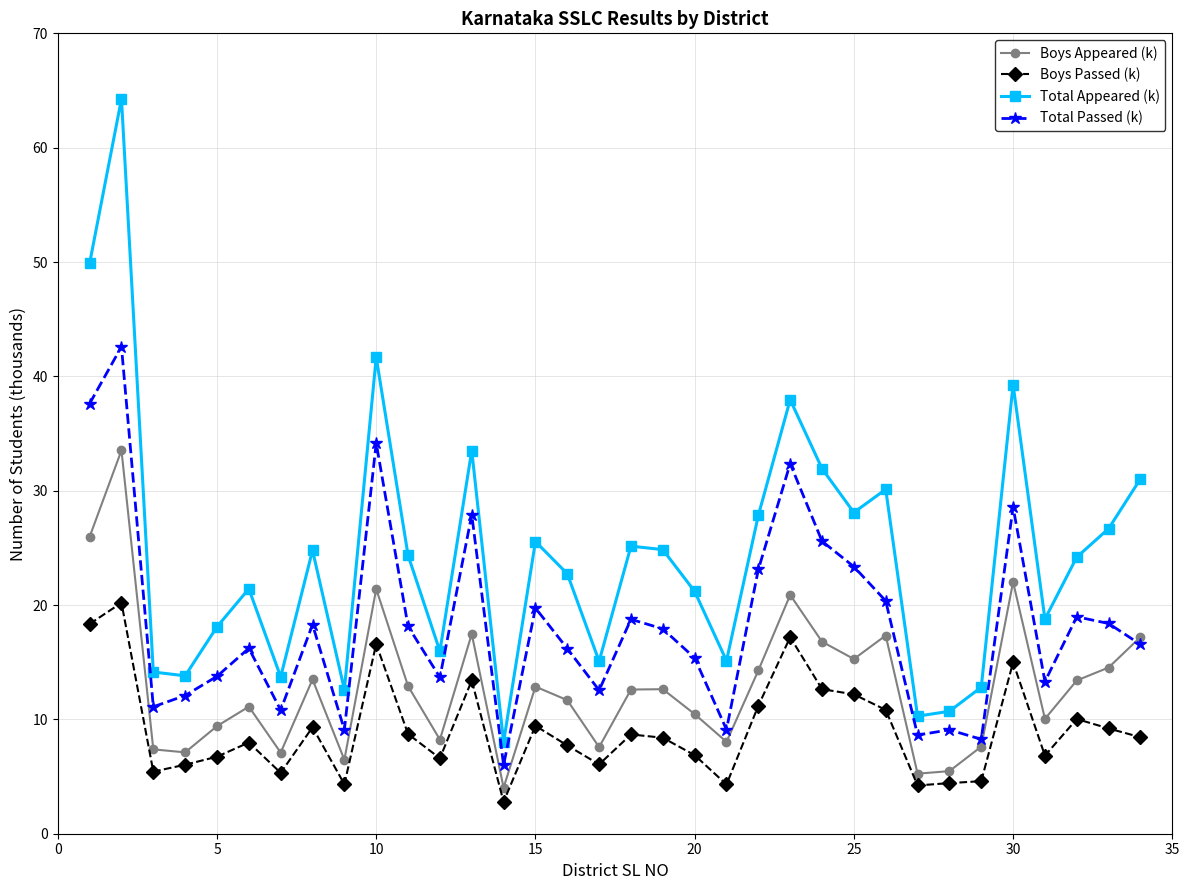

True or false: Total Appeared (k) has more than 2 interior local peaks.

True